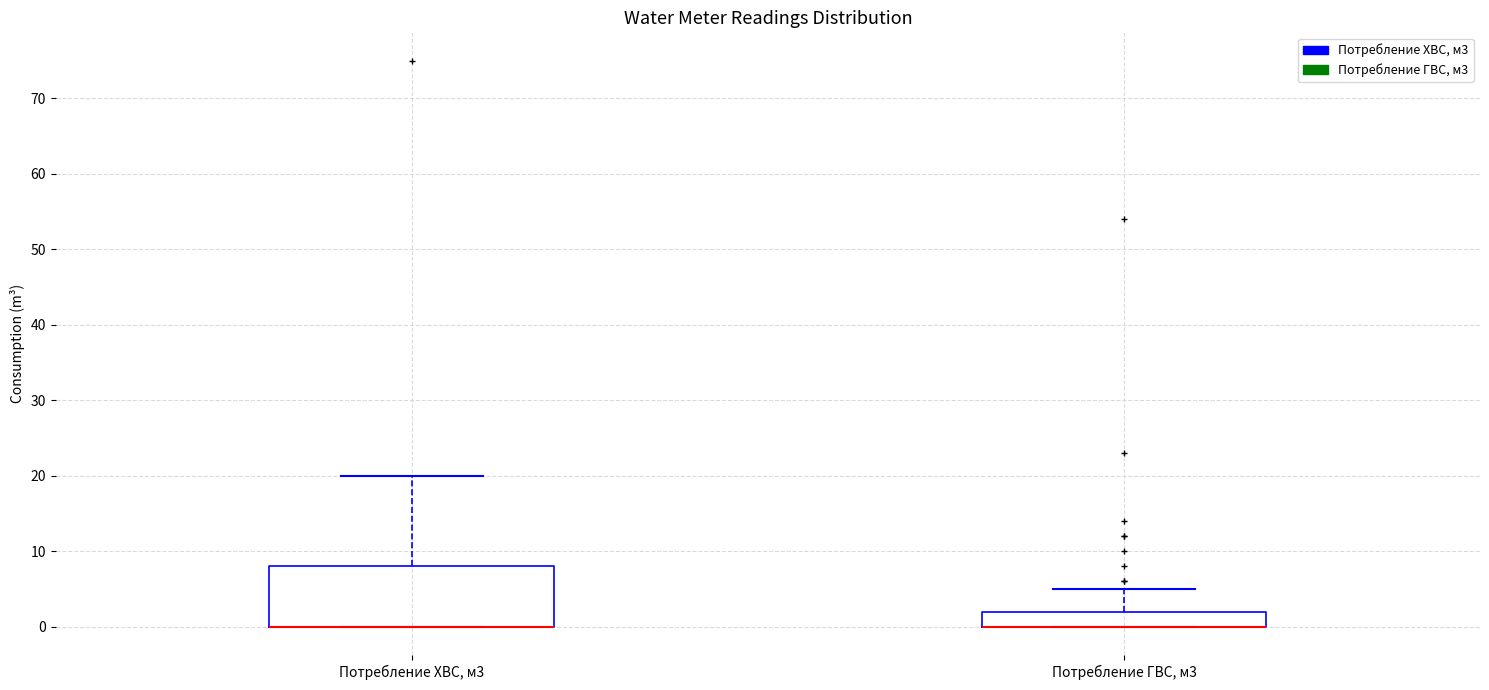

Which box is the tallest, from its lower edge to its upper edge?

Потребление ХВС, м3